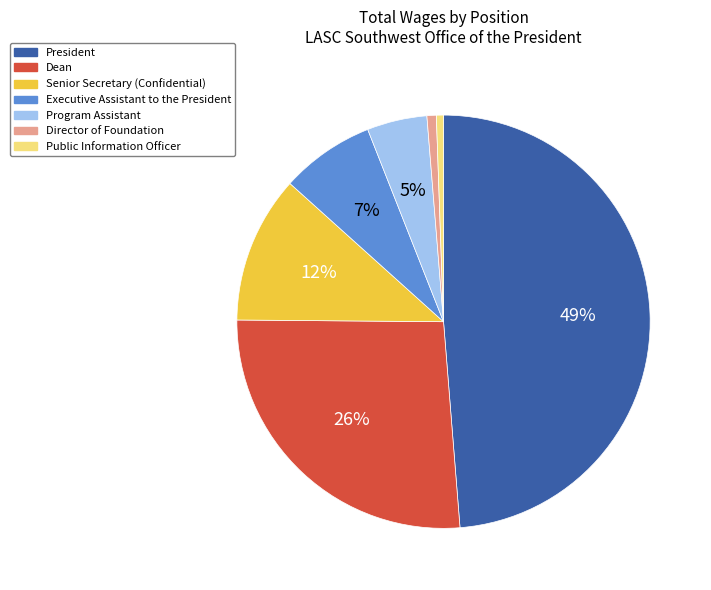

What is the largest slice in the pie chart?

President